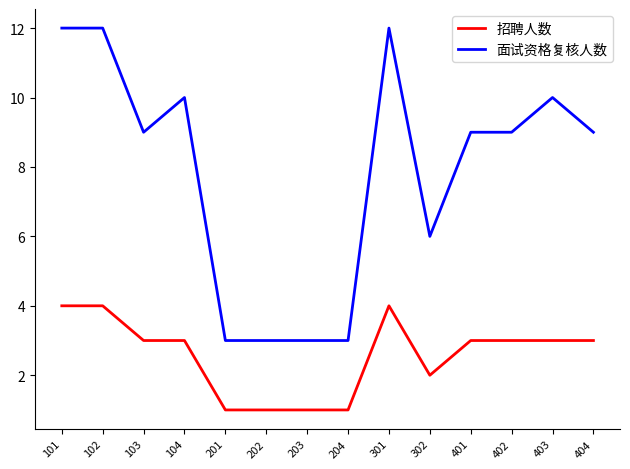

What is the minimum value shown in the chart?

1